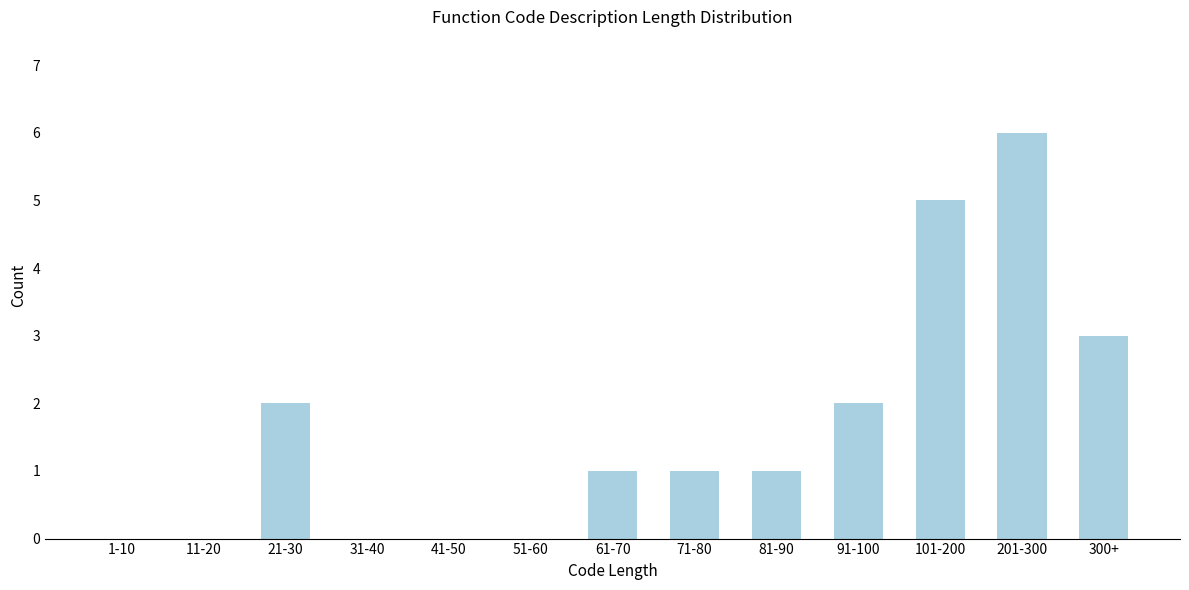

Reading left to right, what are all the values shown in this chart?

1-10=0	11-20=0	21-30=2	31-40=0	41-50=0	51-60=0	61-70=1	71-80=1	81-90=1	91-100=2	101-200=5	201-300=6	300+=3